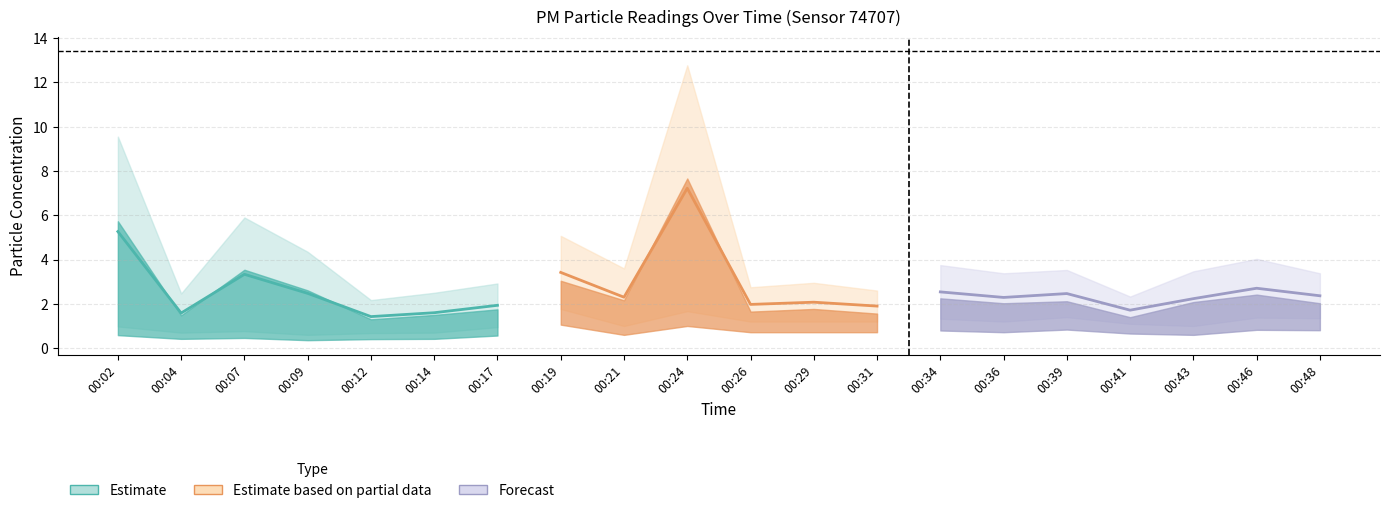

Where is the first local maximum for P2?

00:07